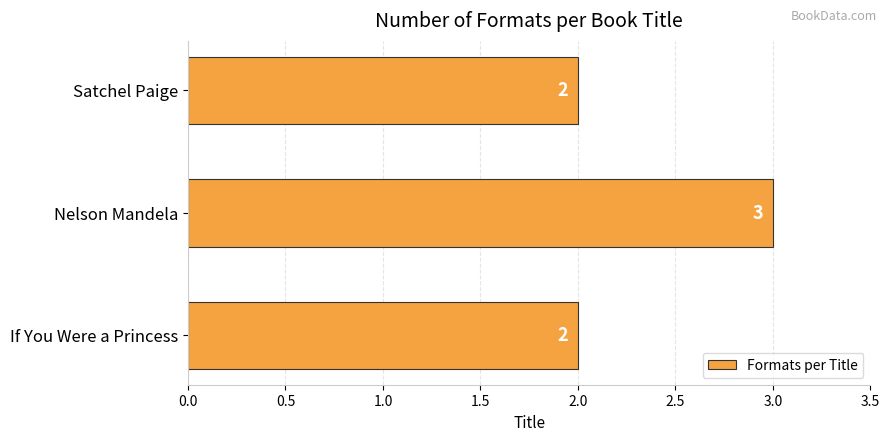

What is the approximate value at Nelson Mandela?

3